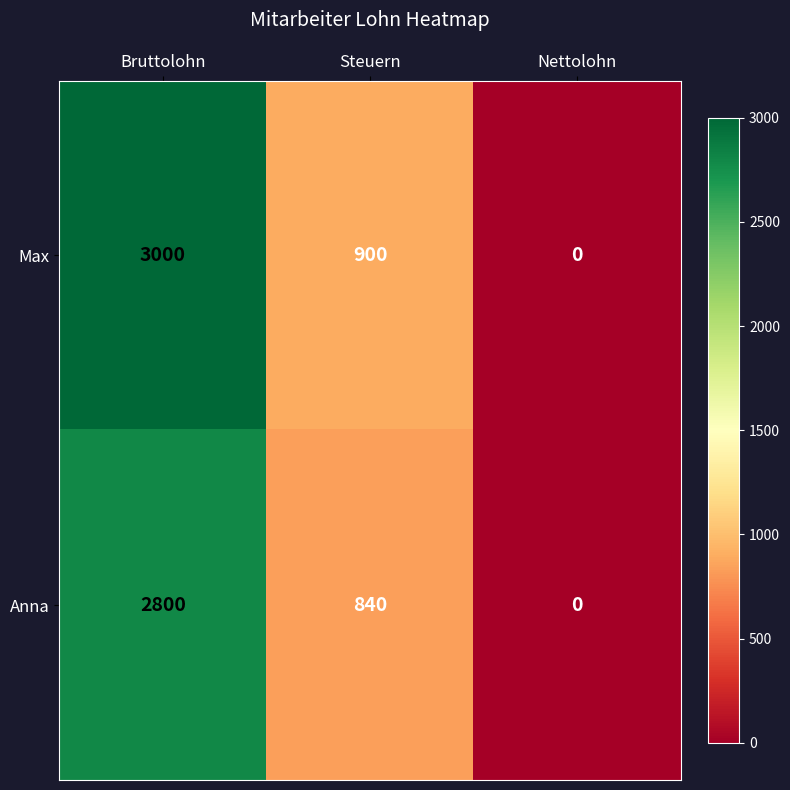

How many data points in Anna are less than 840?

1